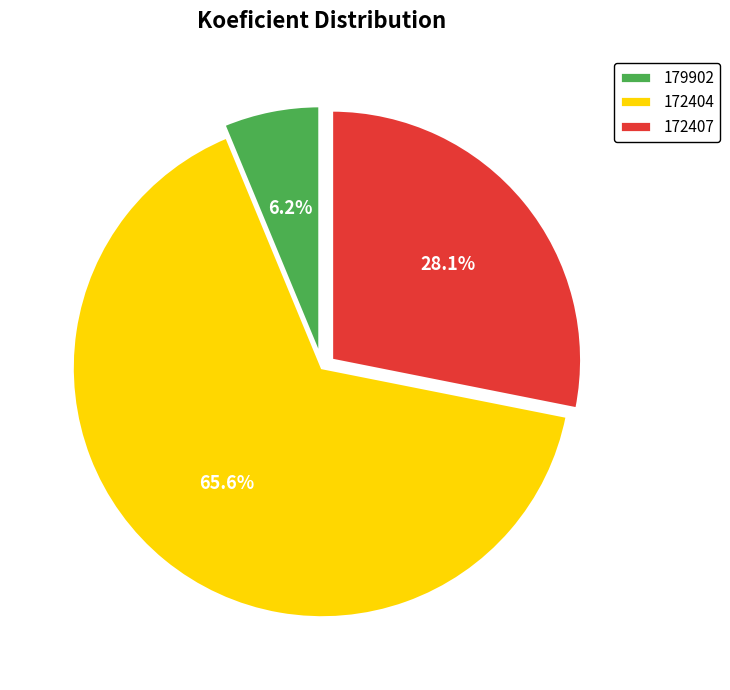

Is 172404 the majority of the pie?

Yes